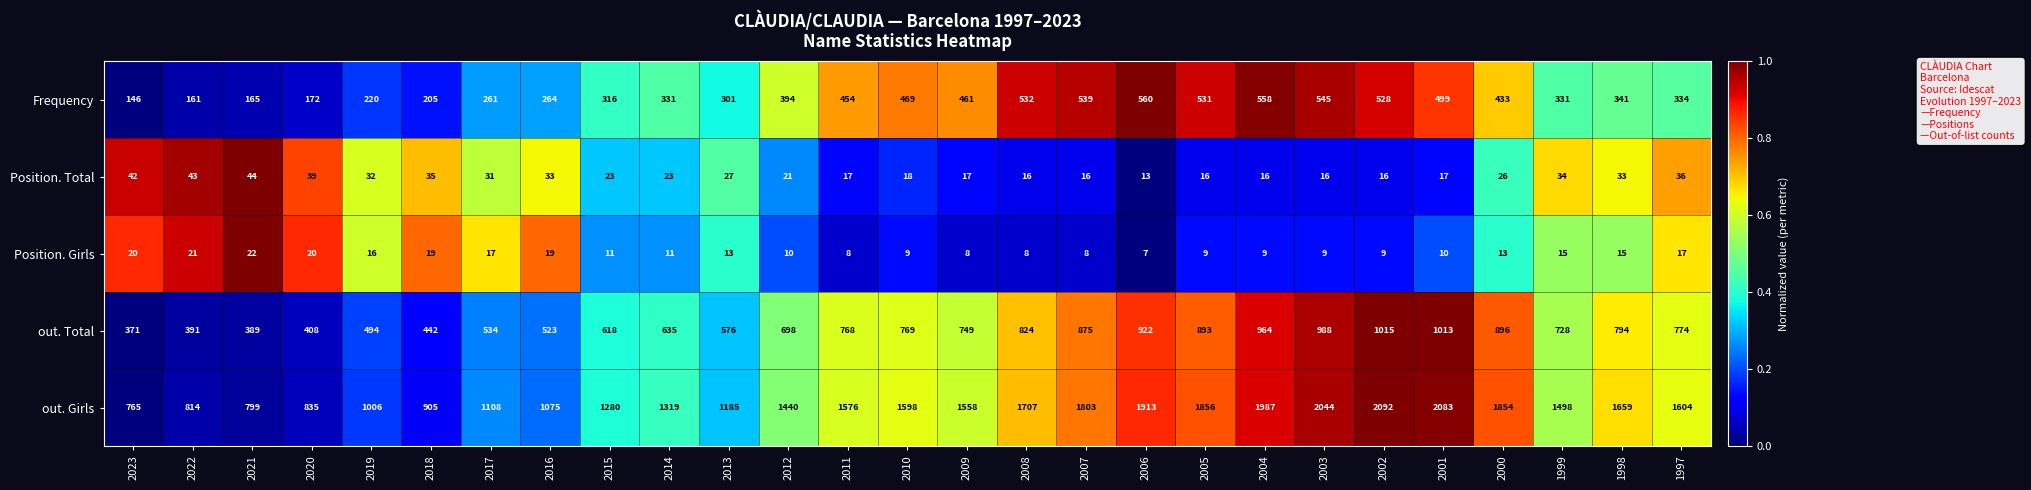

True or false: Frequency has a value of 205 at 2018.

True